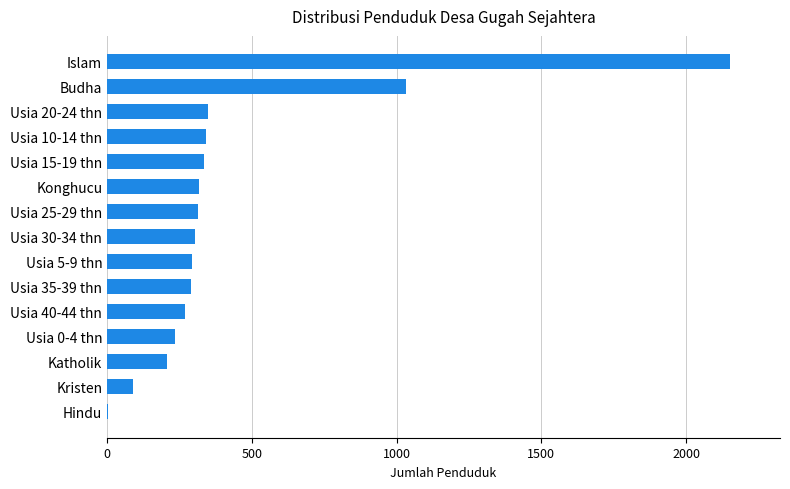

Is it true that the value at Usia 15-19 thn is 552?

False